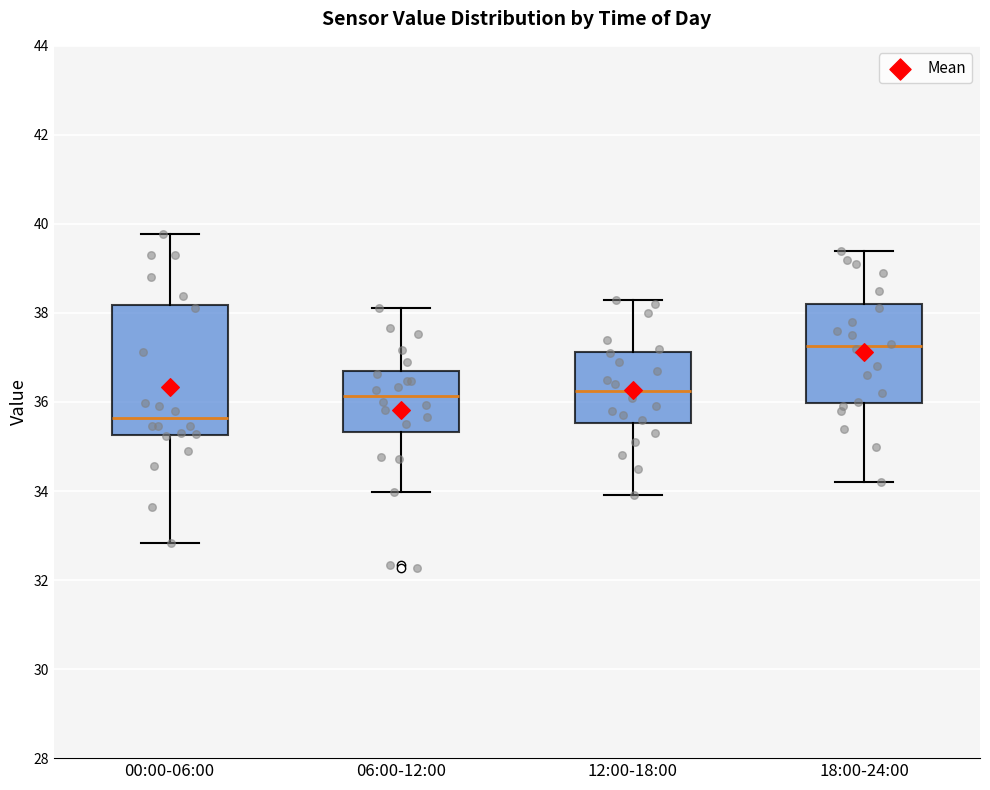

Reading left to right, transcribe this box plot: for each box, give where its median line is, the range the box spans, and where its two whiskers end, as read against the y-axis. The values are not printed on the chart, so give them approximately, as read against the axis.

00:00-06:00: median 35.6, box 35.2 to 38.2, whiskers 32.8 to 39.8
06:00-12:00: median 36.2, box 35.4 to 36.6, whiskers 34.0 to 38.2
12:00-18:00: median 36.2, box 35.6 to 37.2, whiskers 34.0 to 38.4
18:00-24:00: median 37.2, box 36.0 to 38.2, whiskers 34.2 to 39.4